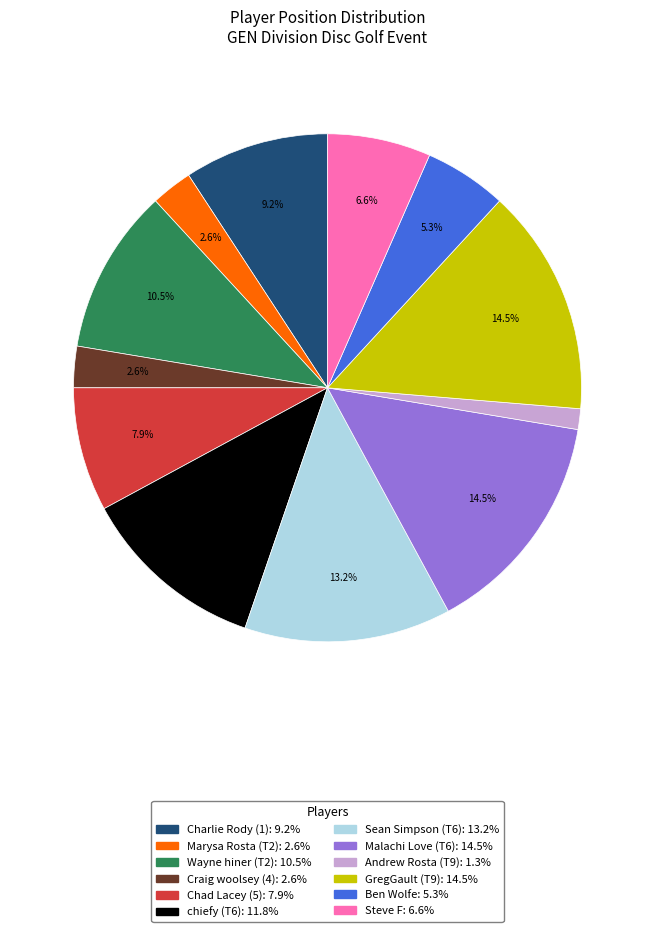

What is the ratio of the value at chiefy (T6) to the value at Craig woolsey (4)?

4.5